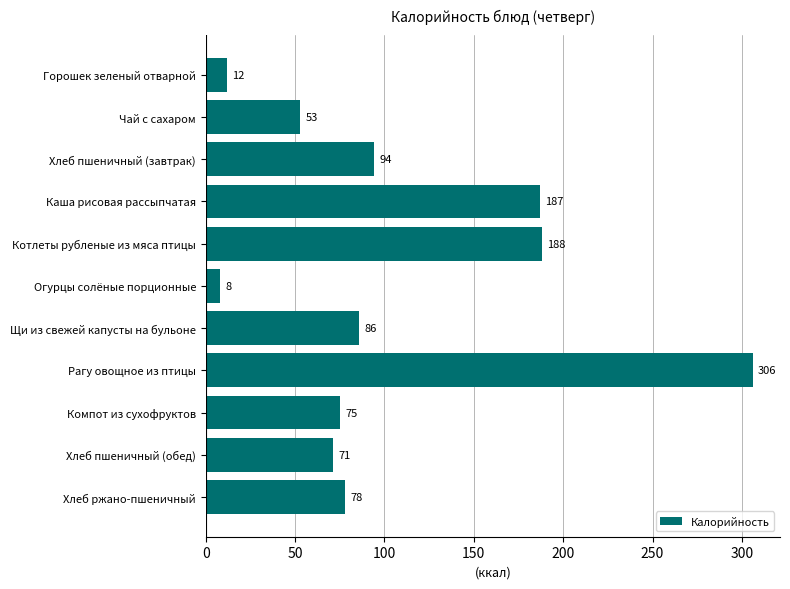

What is the change in value from Каша рисовая рассыпчатая to Котлеты рубленые из мяса птицы?

+1